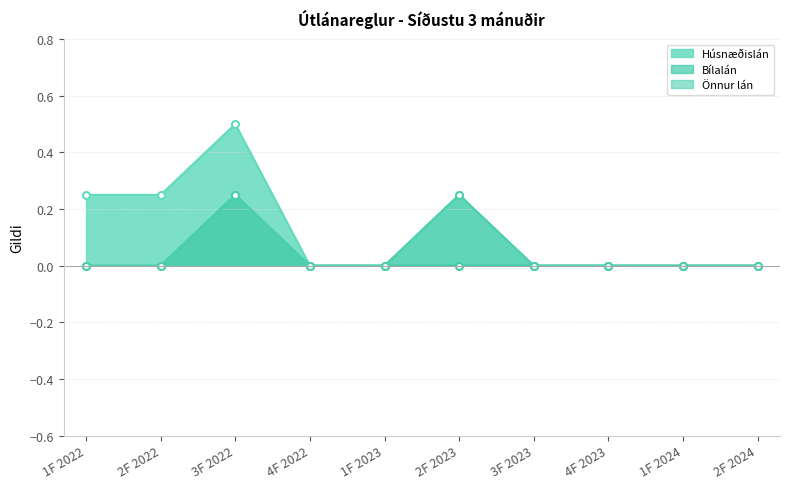

At which category does Bílalán reach its first local peak?

3F 2022